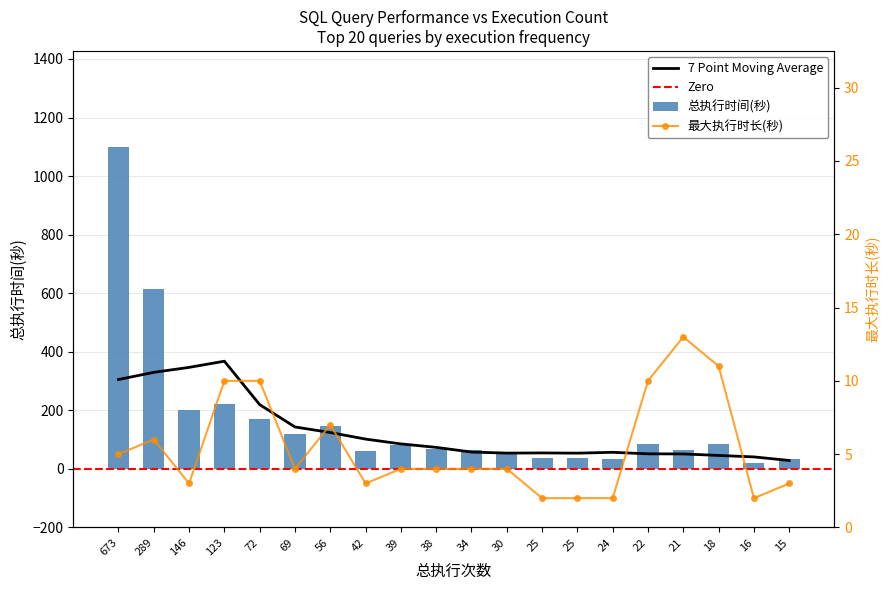

At how many categories does at least one series exceed 764?

1